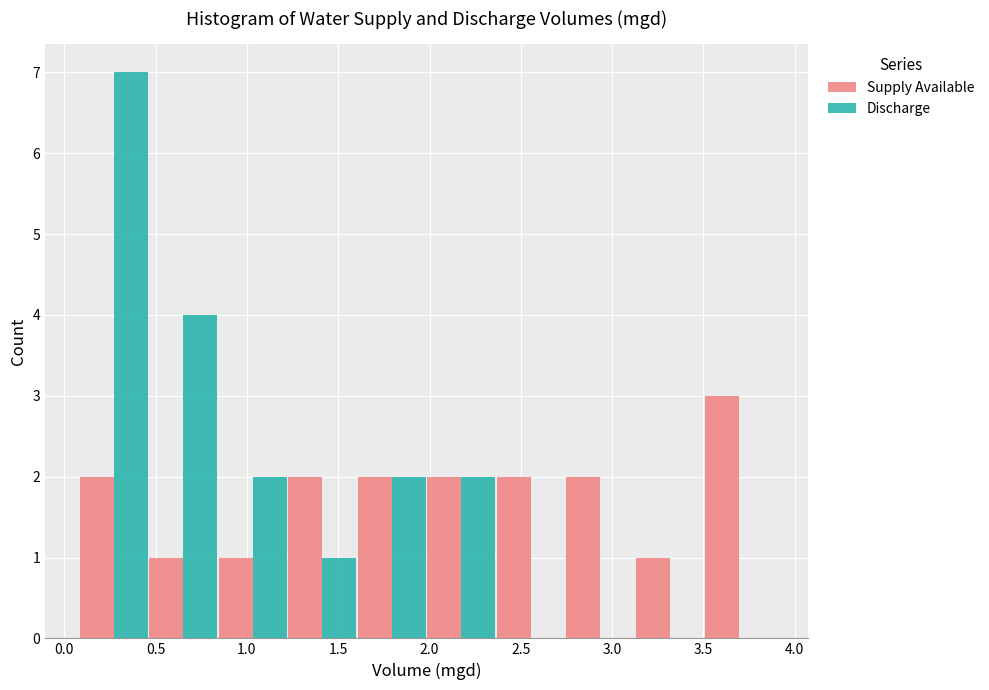

In the Discharge series, which range on the x-axis has the tallest bar?

0.10 to 0.45